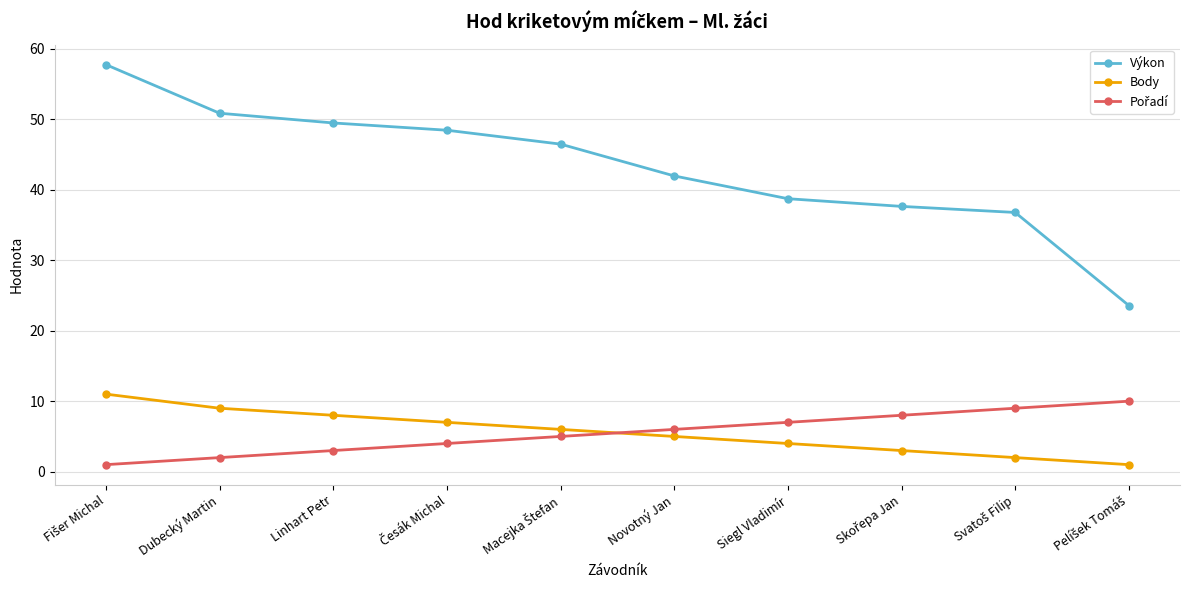

What value does the Výkon series have at Linhart Petr?

49.5